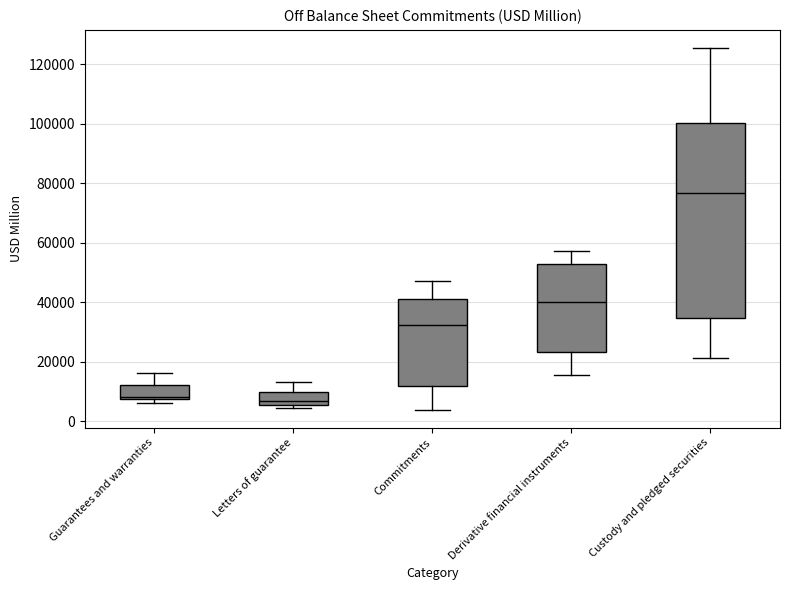

Where is the lower edge of the box for Letters of guarantee on the y-axis? The values are not printed on the chart, so give them approximately, as read against the axis.

6000